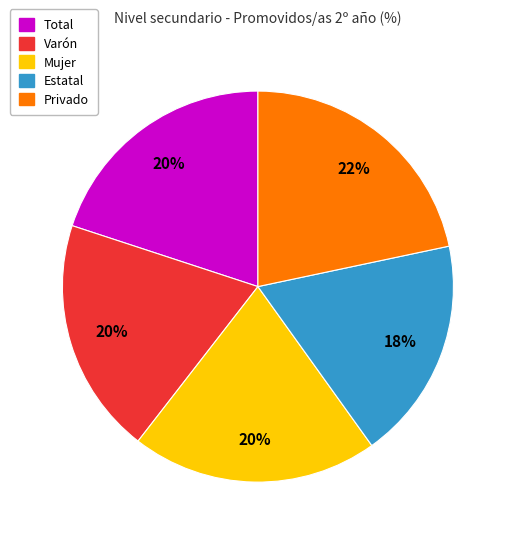

Is there any slice that represents more than half of the pie?

No